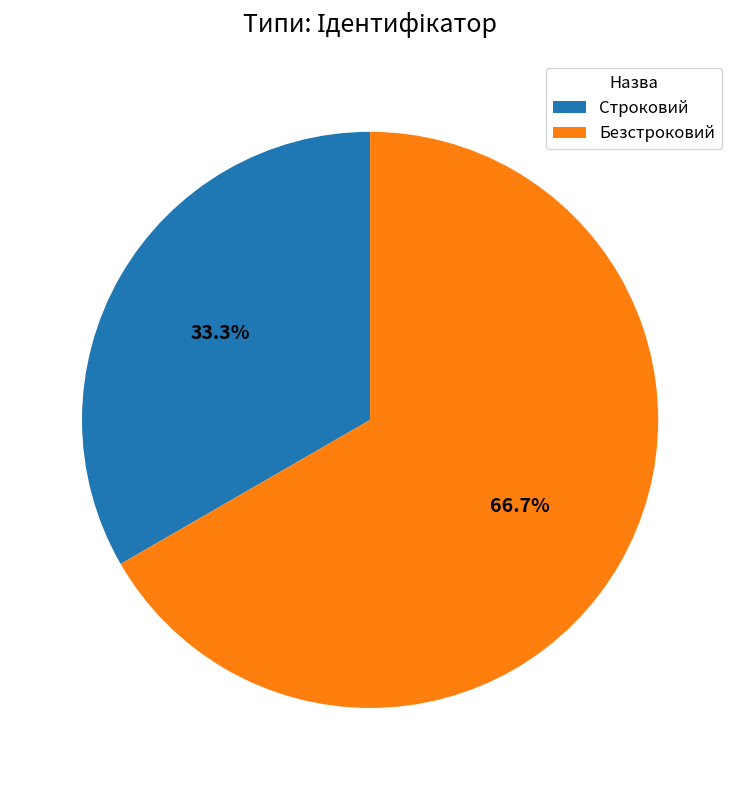

Which has a higher value, Безстроковий or Строковий?

Безстроковий